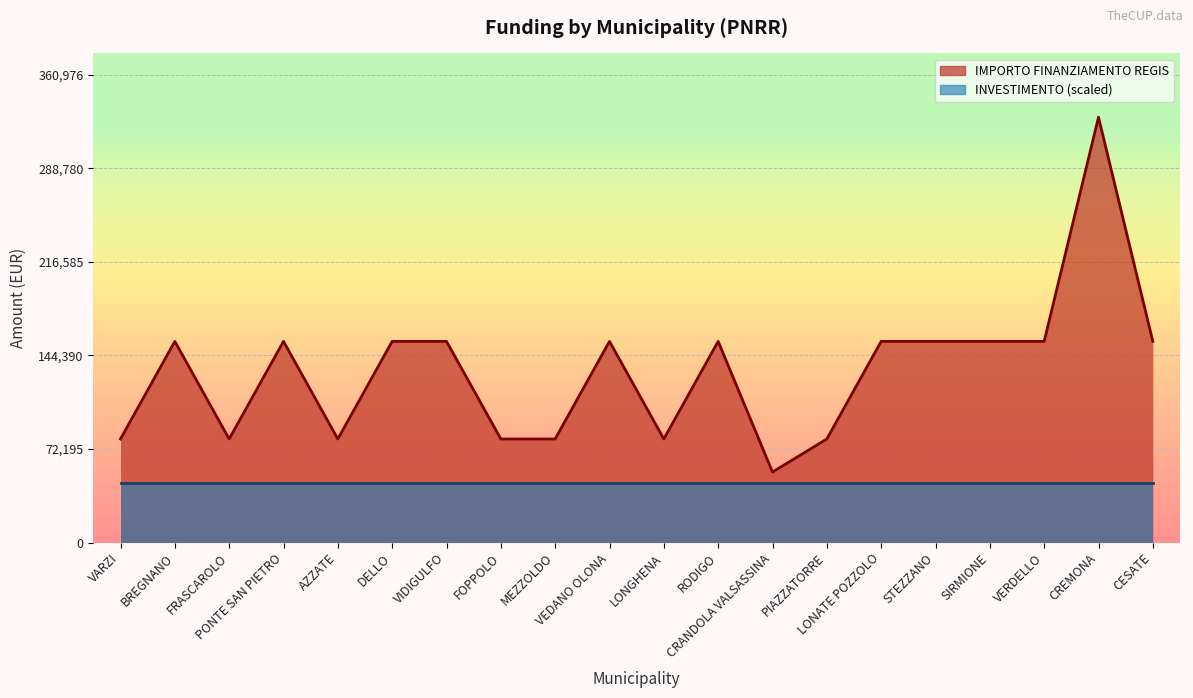

Where is the first local minimum?

FRASCAROLO